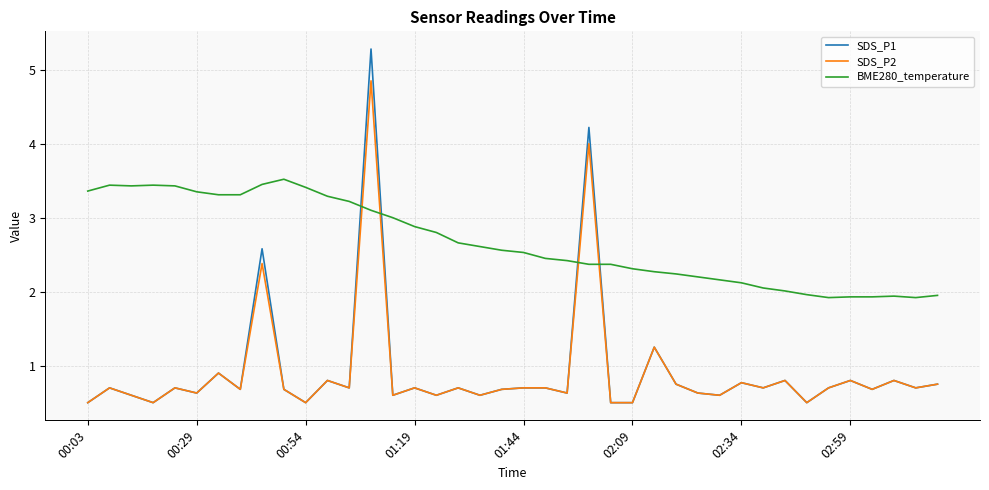

Which series has the largest total across all categories?

BME280_temperature